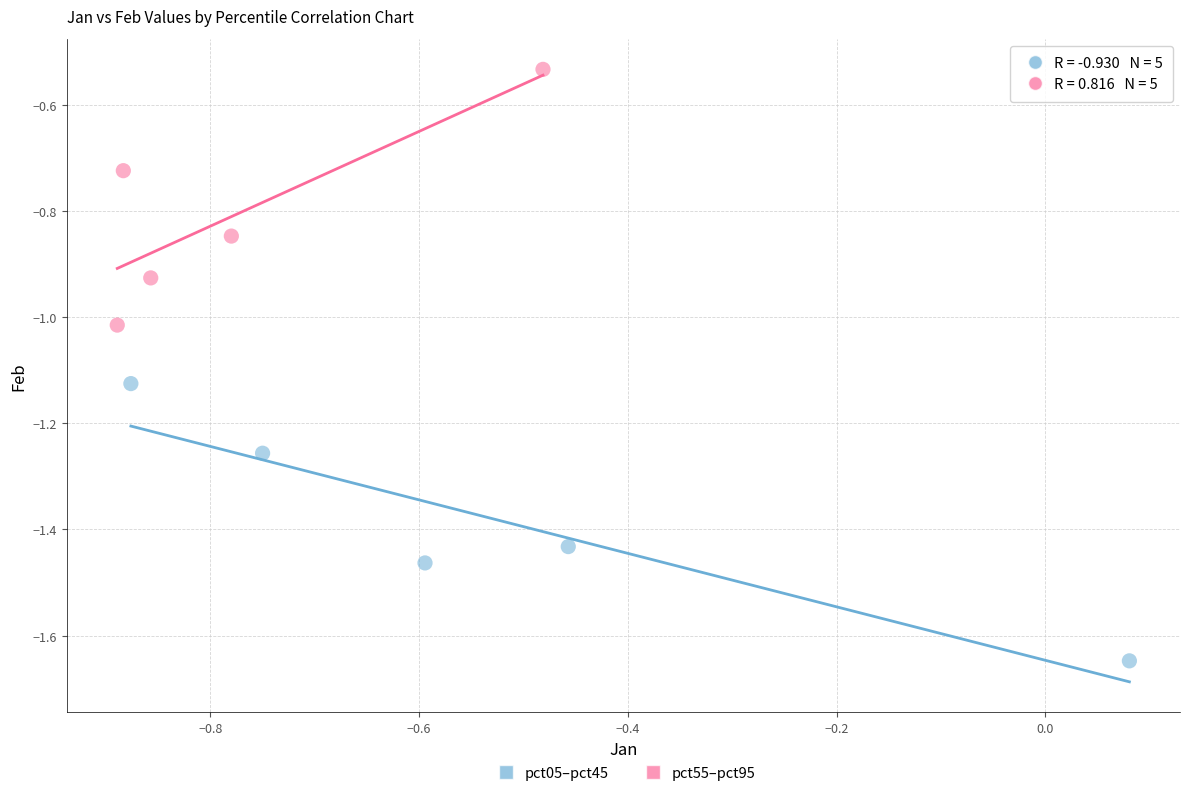

Which series contains the lowest Y value?

pct05–pct45